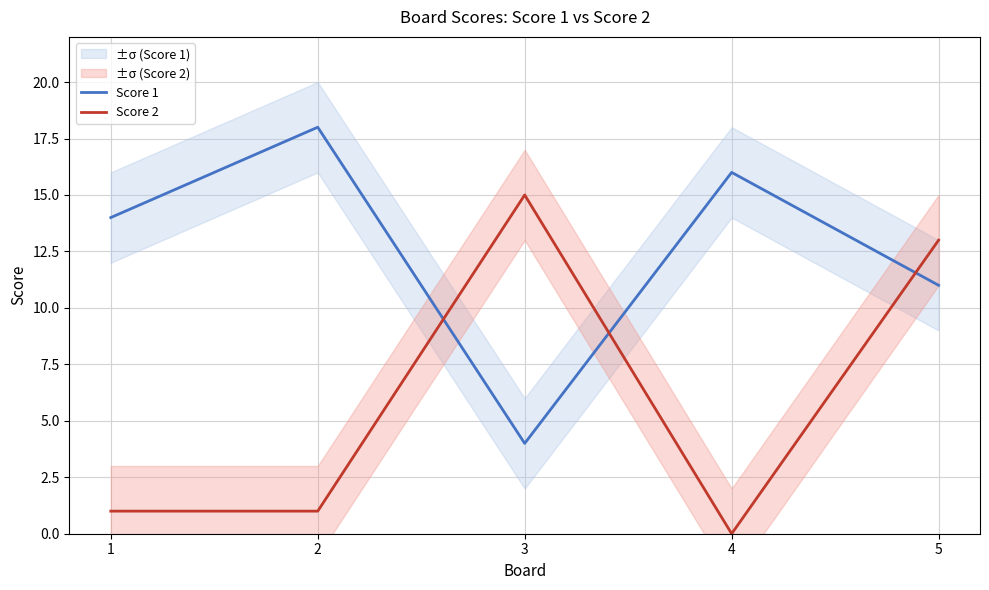

At which category does Score 1 reach its first local peak?

2